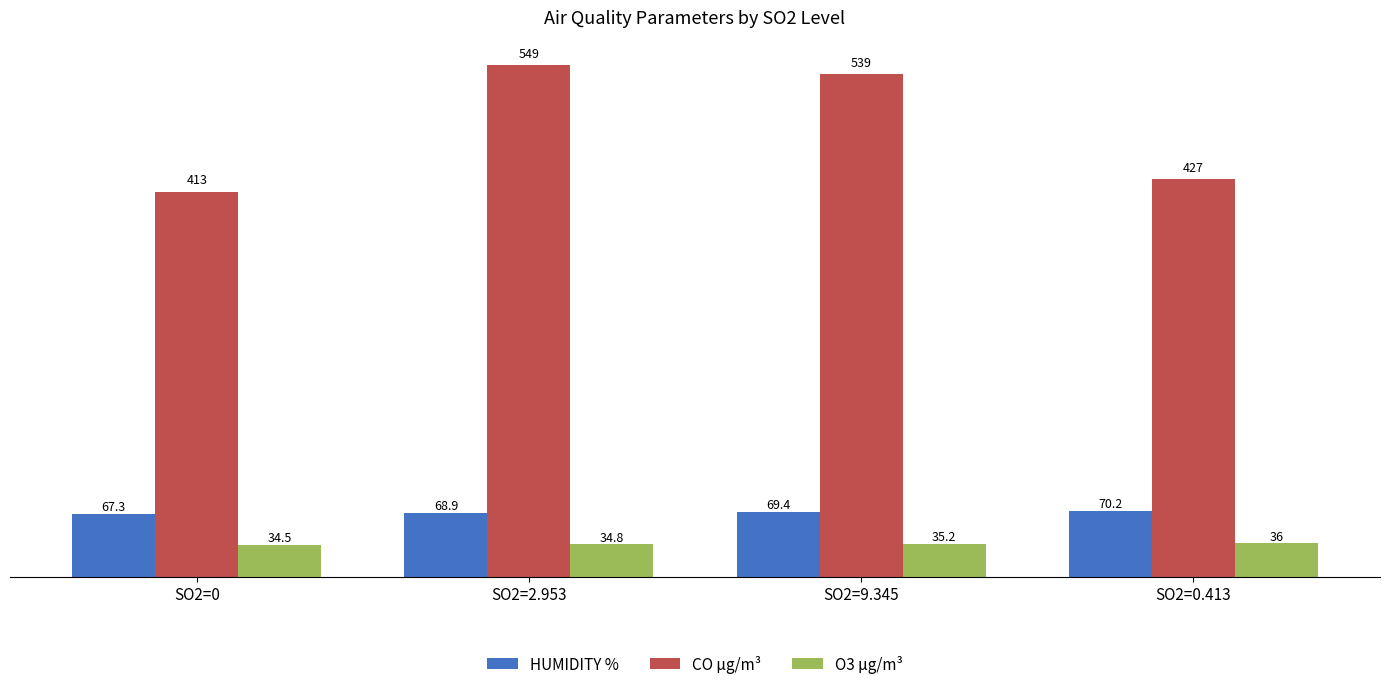

What are all the series names shown in the legend?

HUMIDITY %, CO µg/m³, O3 µg/m³